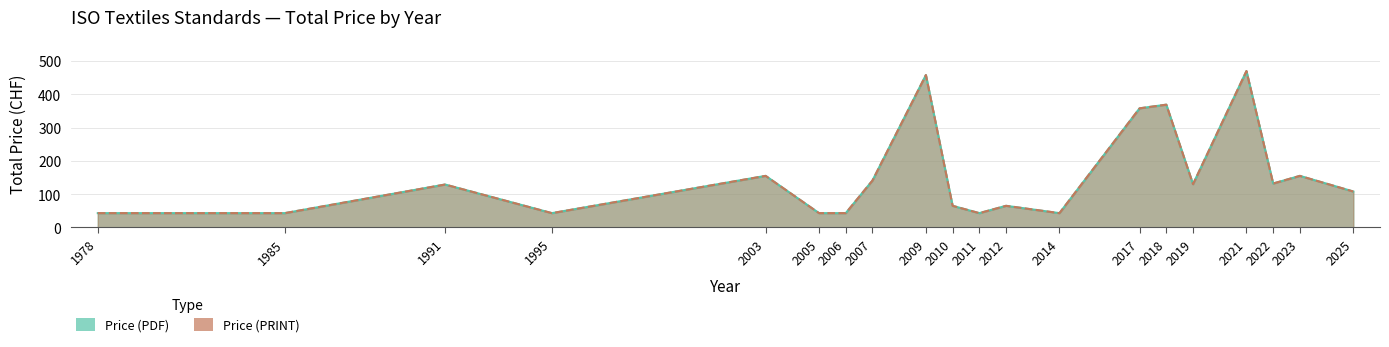

Reading left to right, transcribe all the data shown in this chart.

Price (PDF): 1978=43	1985=43	1991=129	1995=43	2003=155	2005=43	2006=43	2007=141	2009=458	2010=65	2011=43	2012=65	2014=43	2017=358	2018=369	2019=130	2021=470	2022=132	2023=155	2025=108
Price (PRINT): 1978=43	1985=43	1991=129	1995=43	2003=155	2005=43	2006=43	2007=141	2009=458	2010=65	2011=43	2012=65	2014=43	2017=358	2018=369	2019=130	2021=470	2022=132	2023=155	2025=108